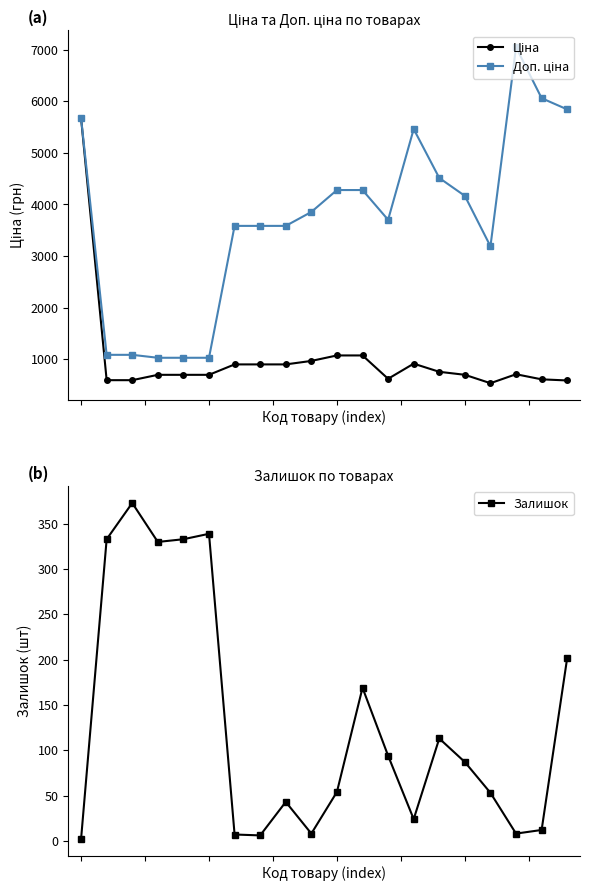

Which series has the largest total across all categories?

Доп. ціна